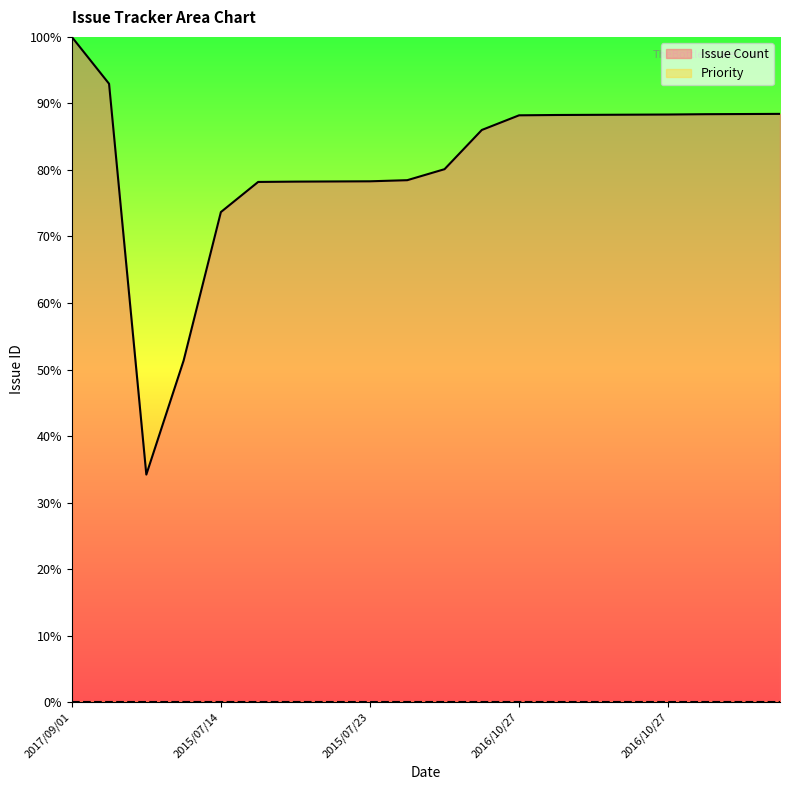

True or false: the data has more than 0 interior local peaks.

False